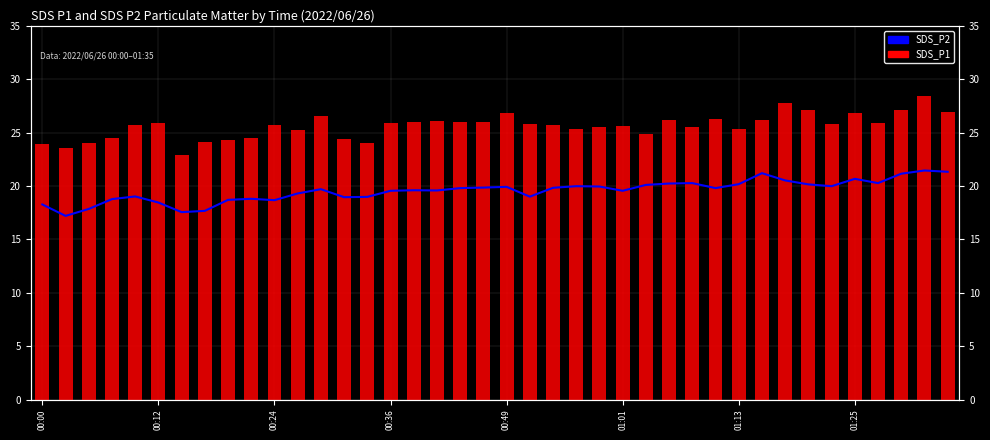

Reading right to left, transcribe all the data shown in this chart.

SDS_P2: 21.3	21.4	21.1	20.3	20.7	20.0	20.1	20.5	21.2	20.2	19.8	20.3	20.2	20.1	19.6	19.9	20.0	19.8	19.0	19.9	19.9	19.8	19.6	19.6	19.6	19.0	18.9	19.7	19.3	18.7	18.8	18.7	17.7	17.6	18.4	19.0	18.8	17.9	17.2	18.3
SDS_P1: 26.9	28.4	27.1	25.9	26.8	25.8	27.1	27.8	26.2	25.3	26.3	25.5	26.2	24.9	25.6	25.5	25.4	25.7	25.8	26.8	25.9	25.9	26.1	26.0	25.9	24.0	24.4	26.6	25.2	25.7	24.5	24.3	24.1	22.9	25.9	25.8	24.5	24.0	23.6	23.9